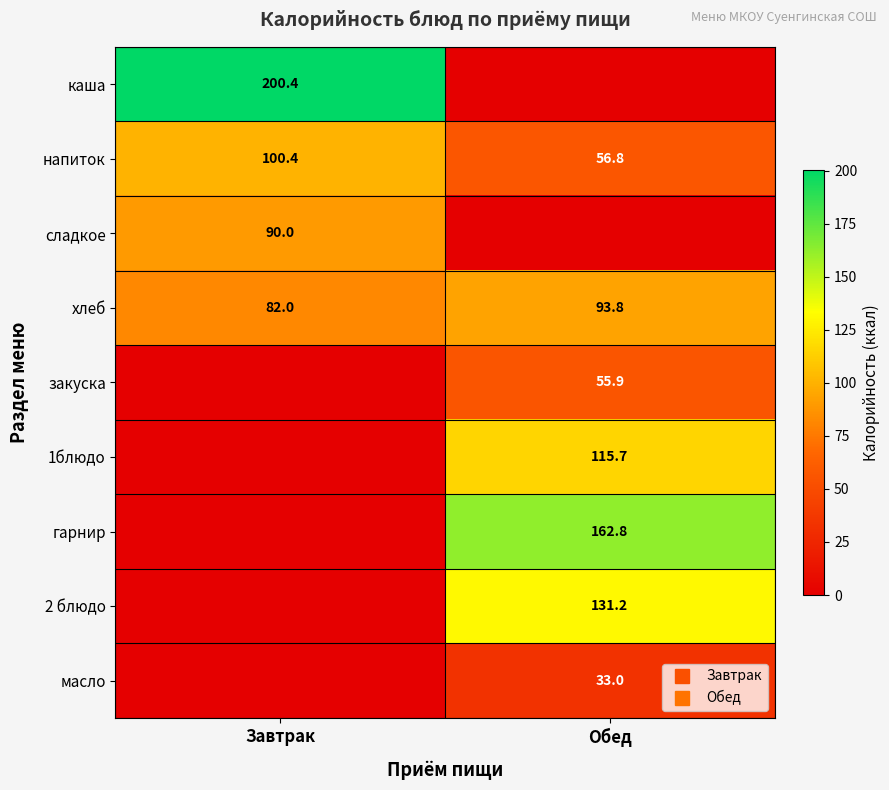

At which label does закуска first exceed 55?

Обед